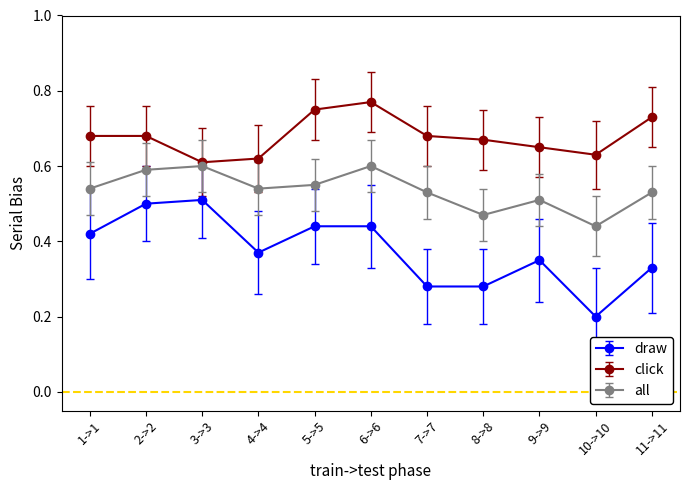

At 1->1, list the series in order from largest to smallest.

click, all, draw